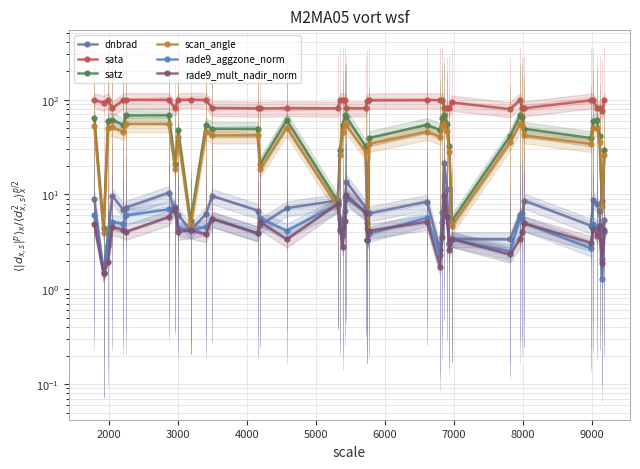

At 23, list the series in order from smallest to largest.

rade9_mult_nadir_norm, rade9_aggzone_norm, dnbrad, scan_angle, satz, sata